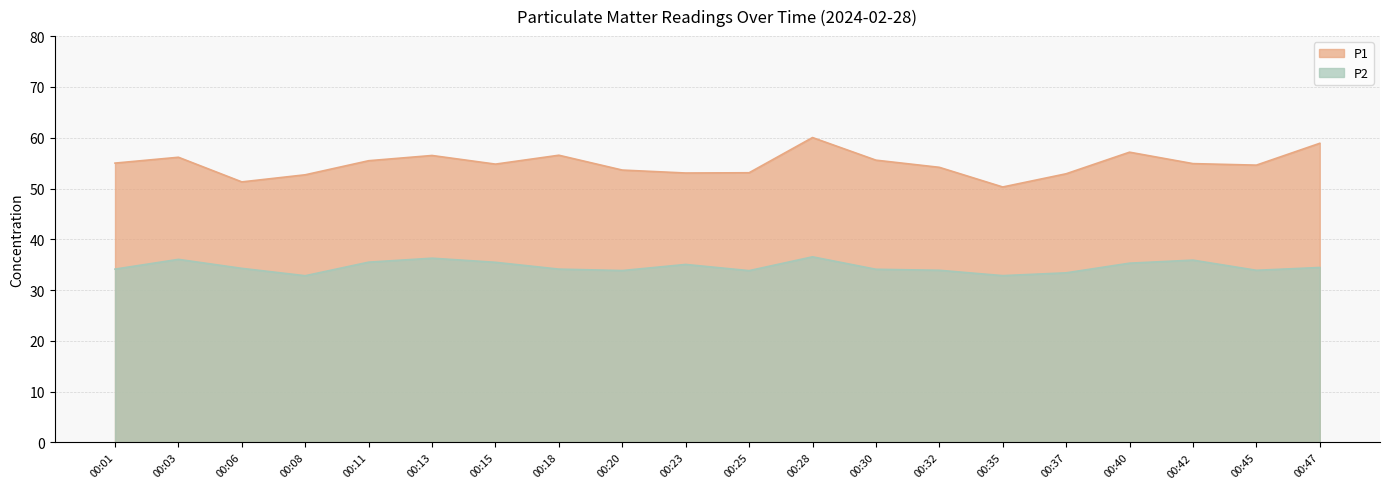

What are all the series names shown in the legend?

P1, P2